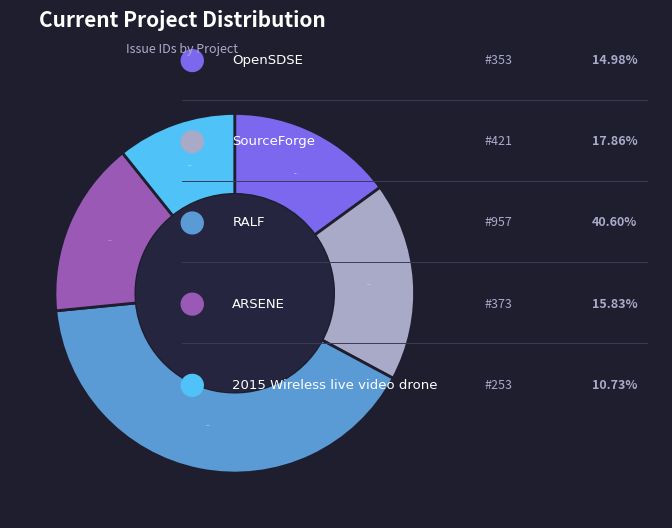

Is there a majority slice in this chart?

No